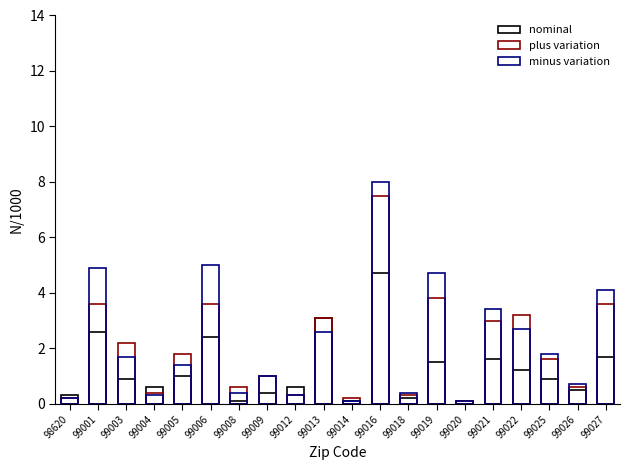

Rank the series at 99009 from highest to lowest value.

plus variation, minus variation, nominal